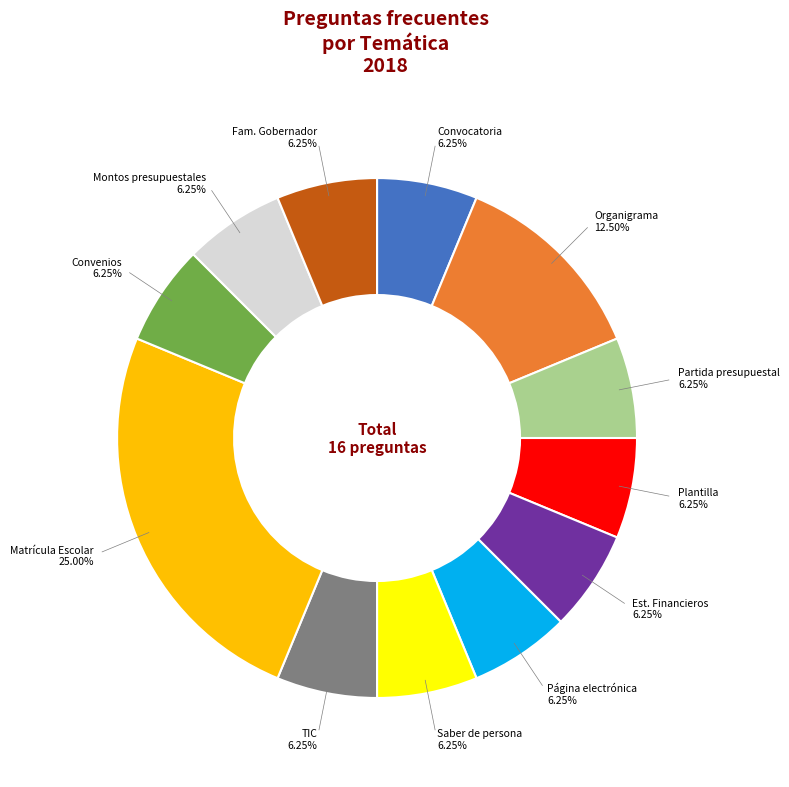

Is there a majority slice in this chart?

No